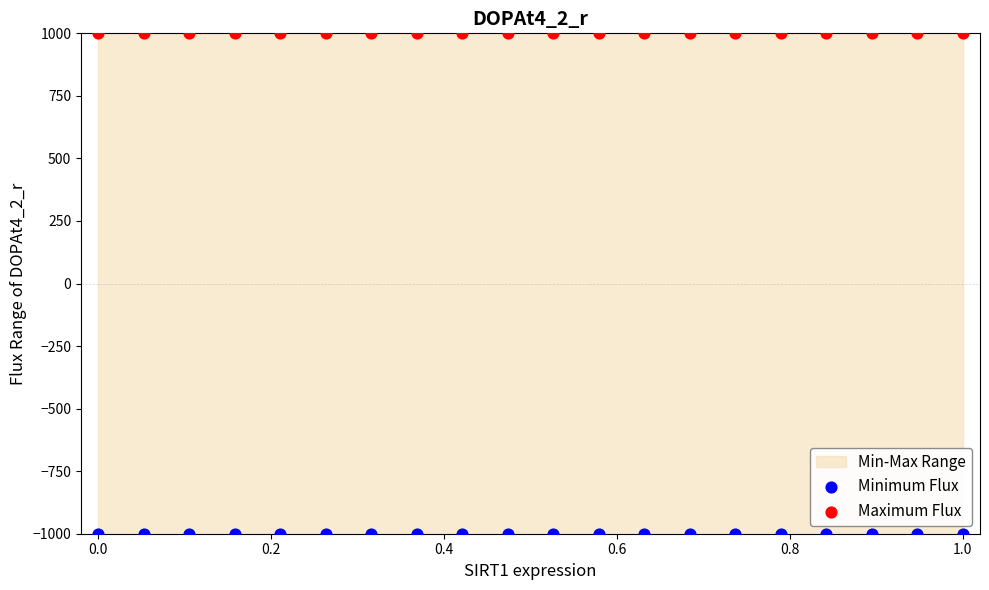

Which series contains the lowest Y value?

Minimum Flux